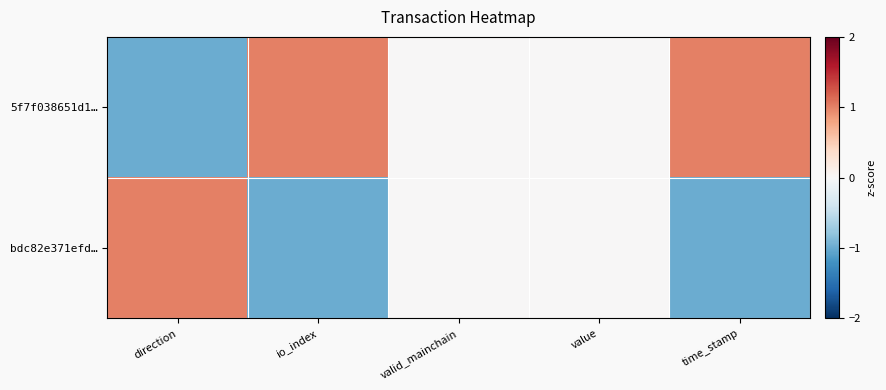

List the series in order of their overall mean, highest first.

5f7f038651d1…, bdc82e371efd…